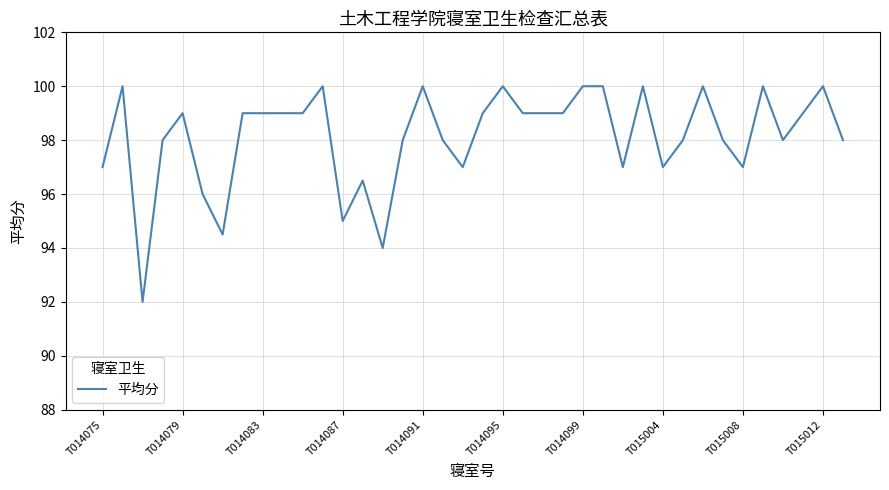

What is the difference between the maximum and minimum values?

8.0